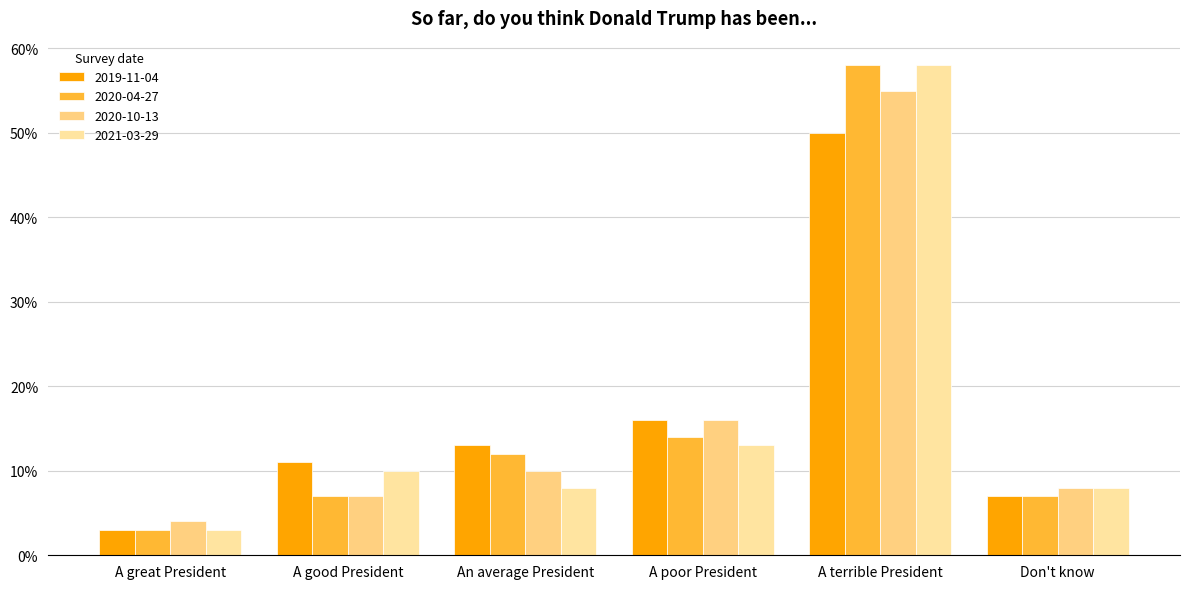

What is the label of the 2nd bar from the right?

A terrible President